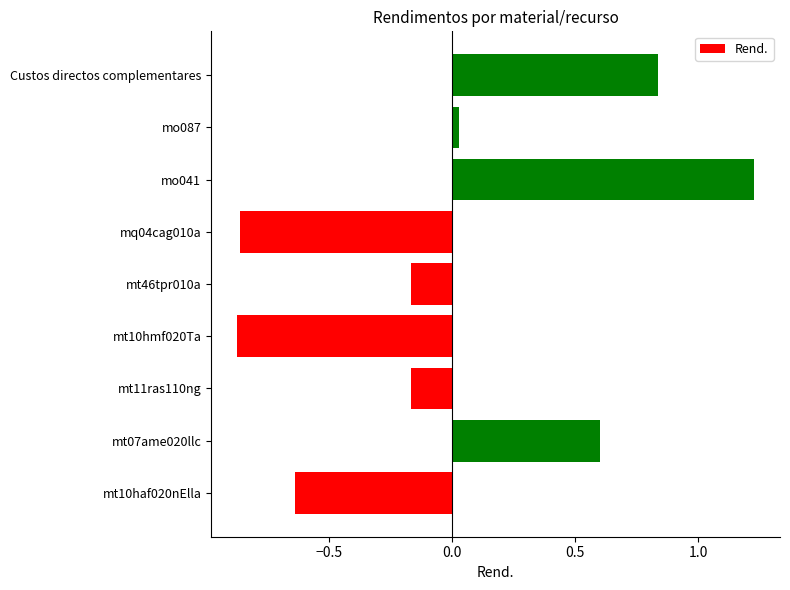

Which has a higher value, mt10haf020nElla or Custos directos complementares?

Custos directos complementares